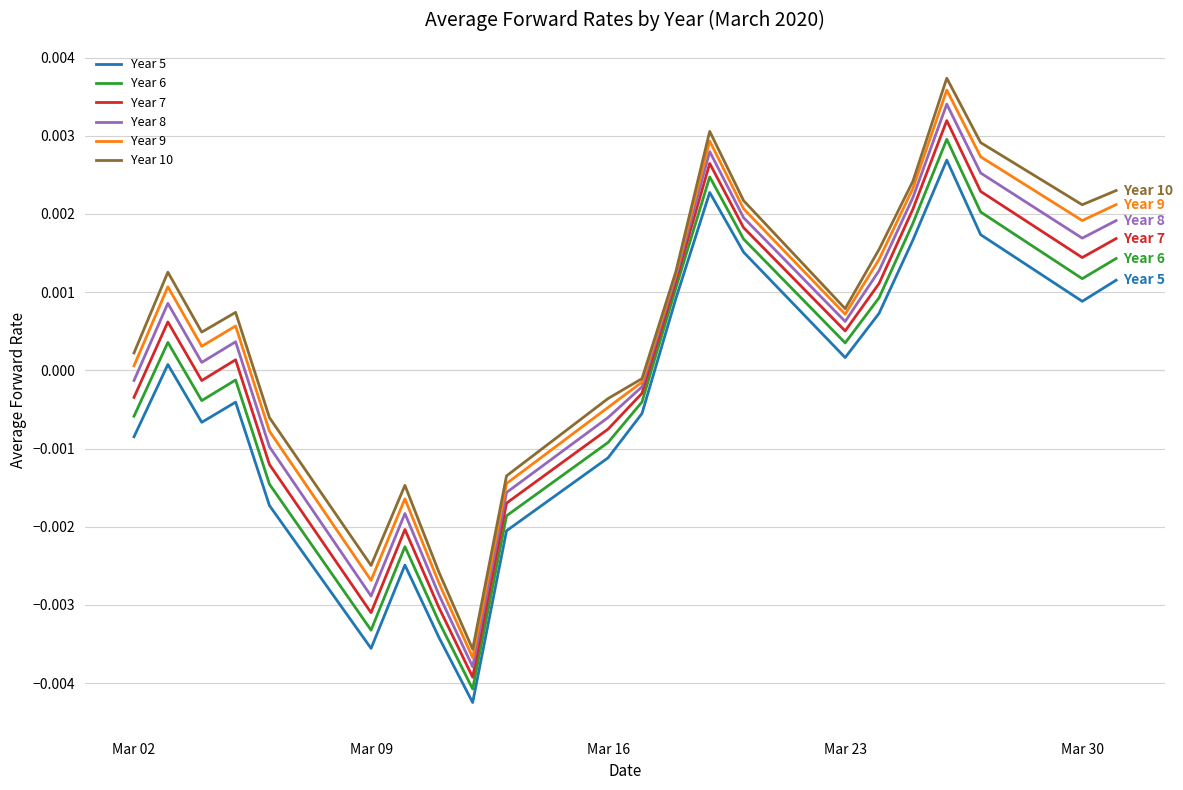

How many interior local valleys does the Year 9 series have?

5